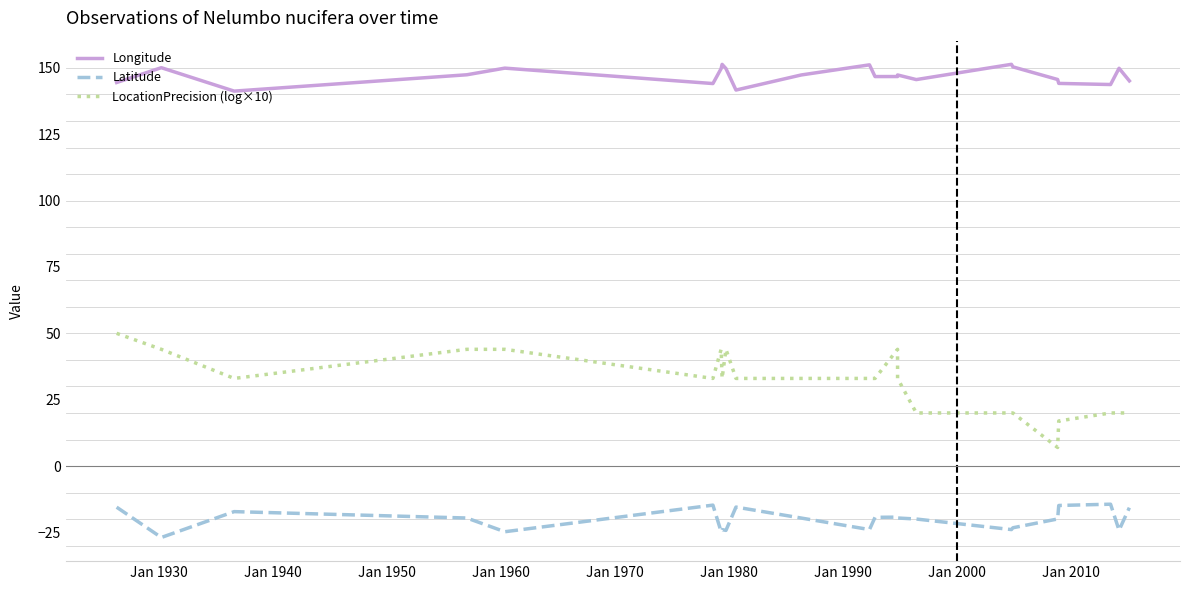

True or false: Longitude and LocationPrecision (log×10) intersect in this chart.

False